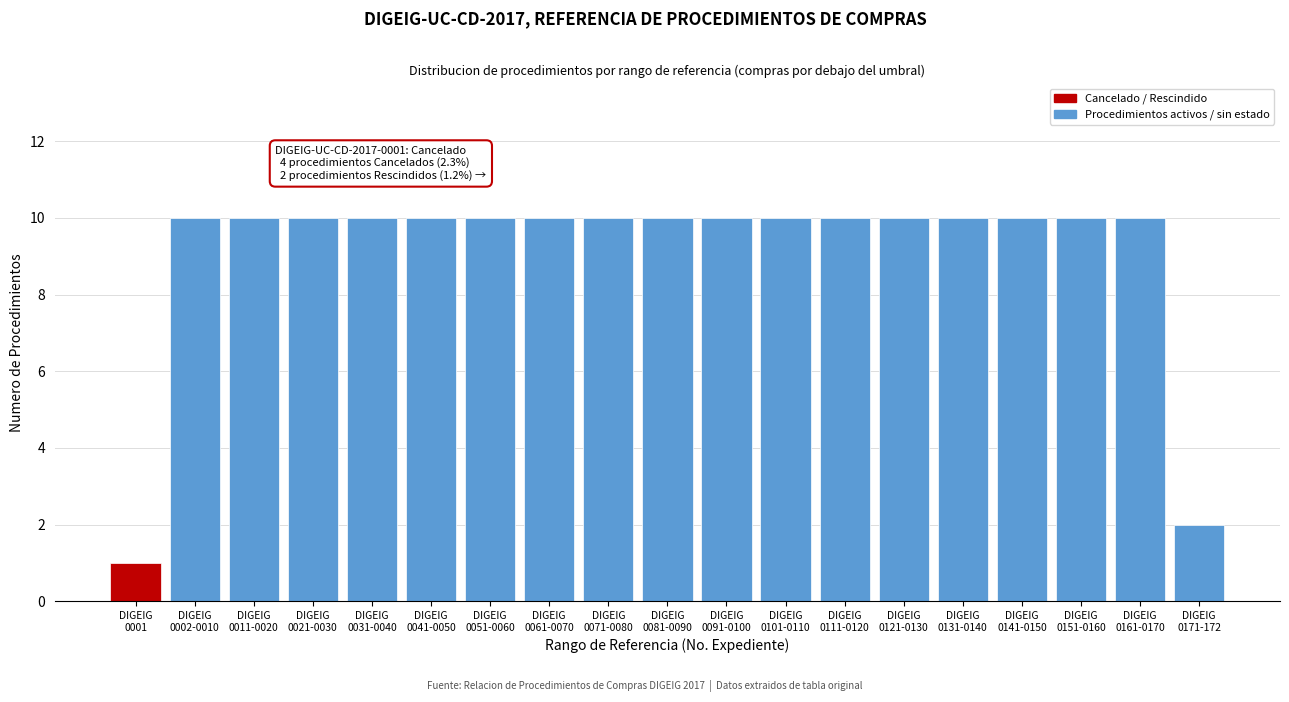

Reading left to right, transcribe all the data shown in this chart.

1	10	10	10	10	10	10	10	10	10	10	10	10	10	10	10	10	10	2